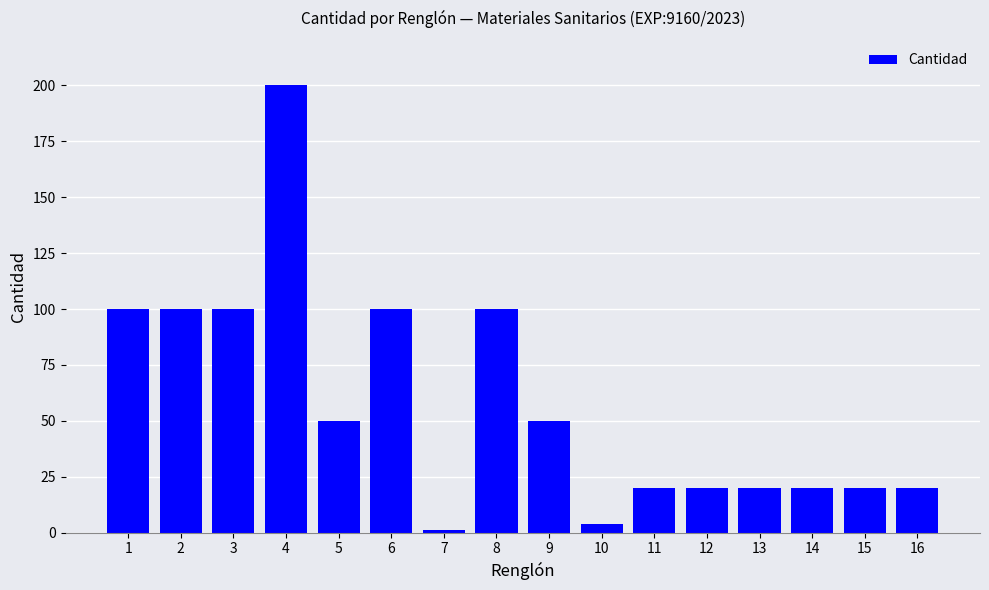

Which category has the highest value across all series?

4